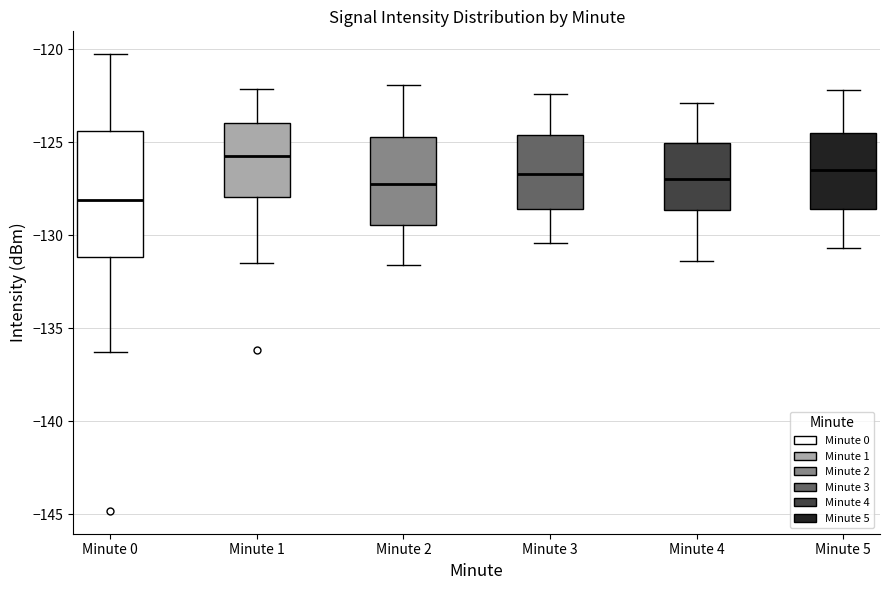

Reading left to right, transcribe this box plot: for each box, give where its median line is, the range the box spans, and where its two whiskers end, as read against the y-axis. The values are not printed on the chart, so give them approximately, as read against the axis.

Minute 0: median -128.0, box -131.0 to -124.5, whiskers -136.0 to -120.5
Minute 1: median -125.5, box -128.0 to -124.0, whiskers -131.5 to -122.0
Minute 2: median -127.0, box -129.5 to -124.5, whiskers -131.5 to -122.0
Minute 3: median -126.5, box -128.5 to -124.5, whiskers -130.5 to -122.5
Minute 4: median -127.0, box -128.5 to -125.0, whiskers -131.5 to -123.0
Minute 5: median -126.5, box -128.5 to -124.5, whiskers -130.5 to -122.0